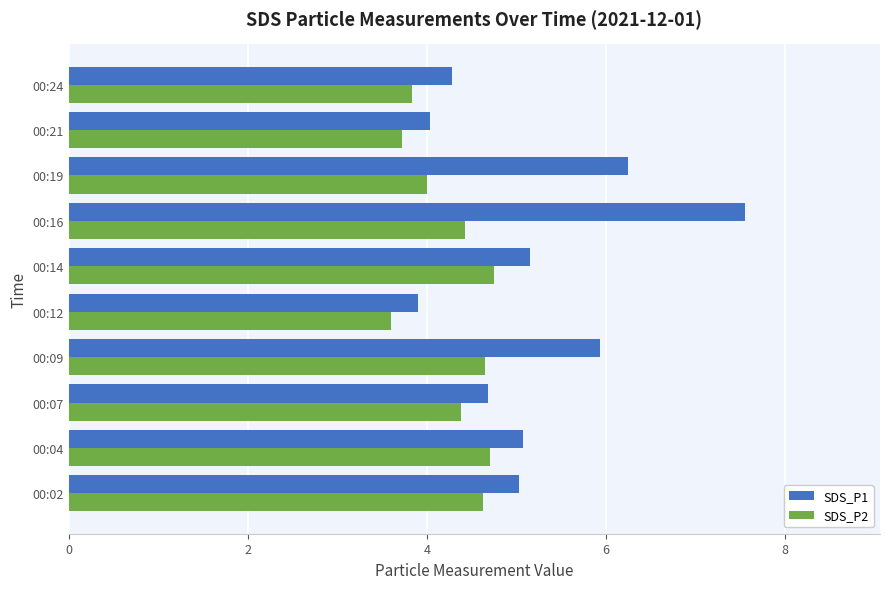

What is the approximate value of SDS_P1 at 00:12?

3.9